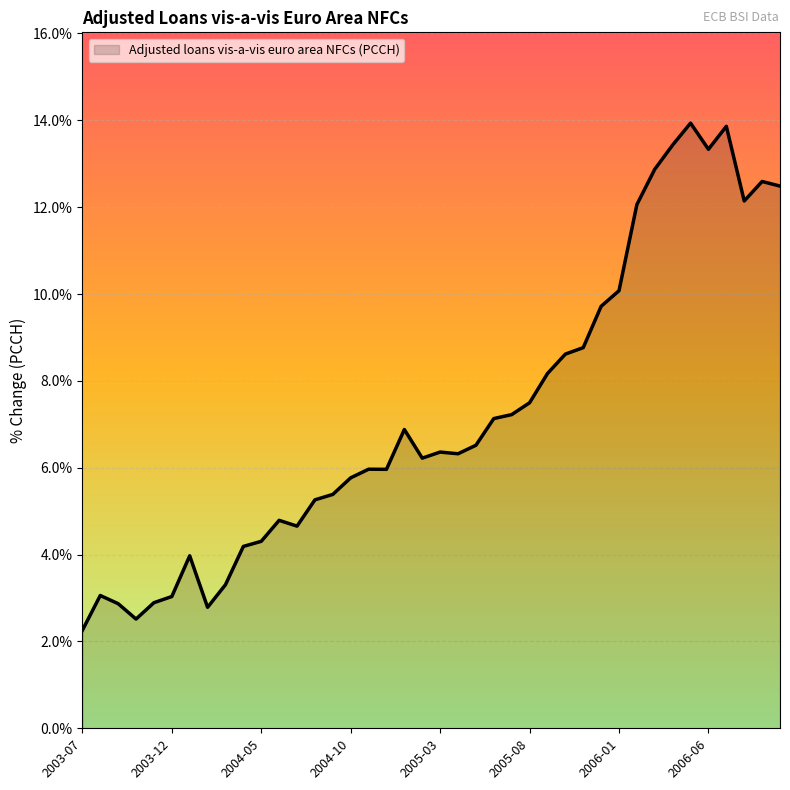

What is the difference between the maximum and minimum values?

11.7